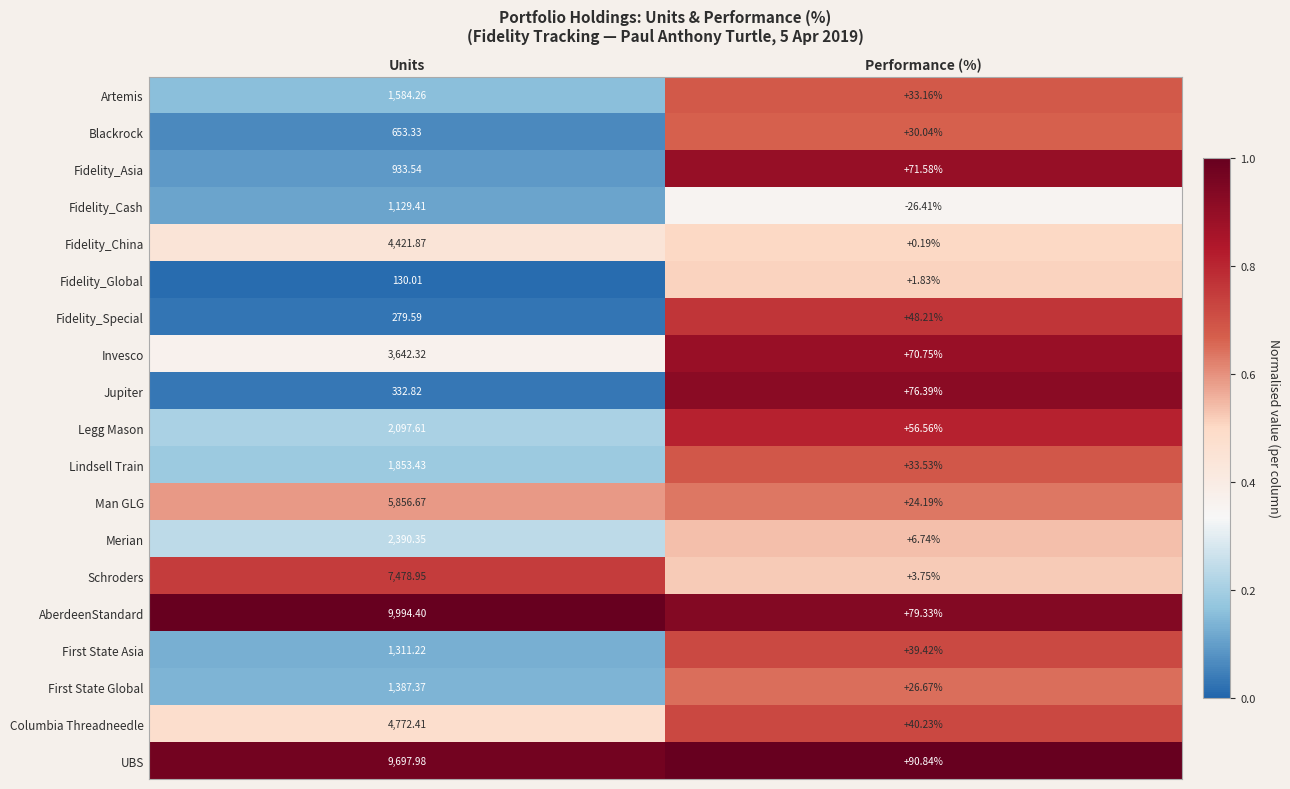

Which series has the largest total across all categories?

AberdeenStandard